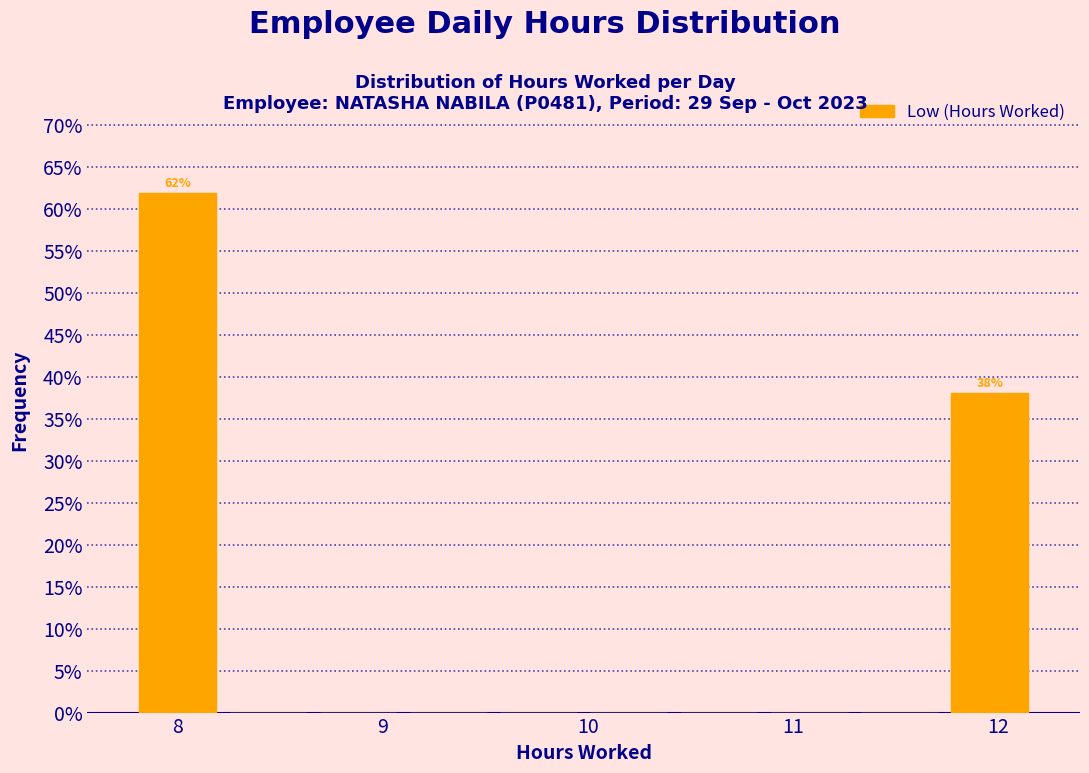

Which range on the x-axis has the tallest bar?

7.78 to 8.22